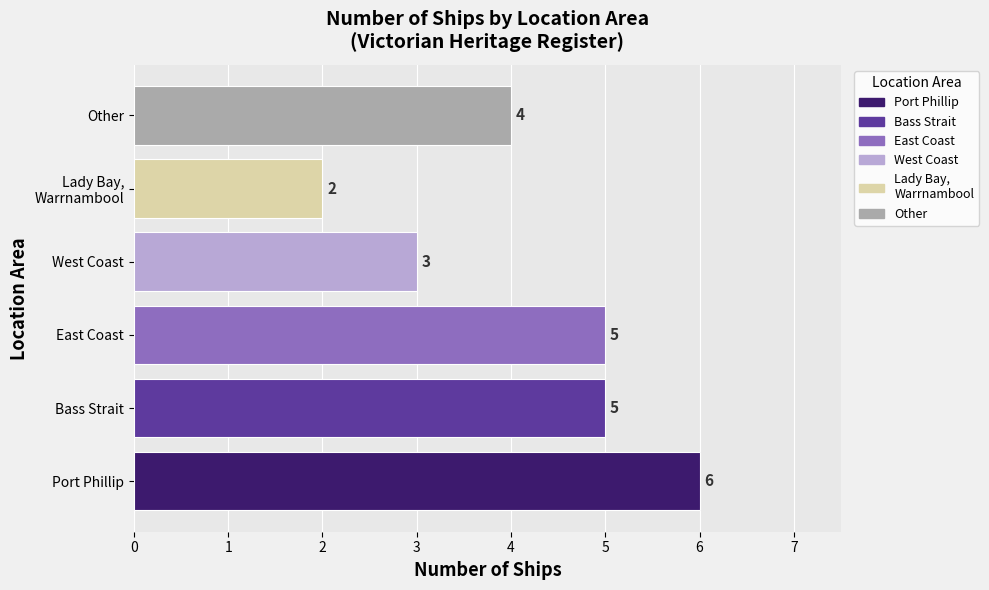

Approximately how many times larger is the value at West Coast compared to Bass Strait?

0.6